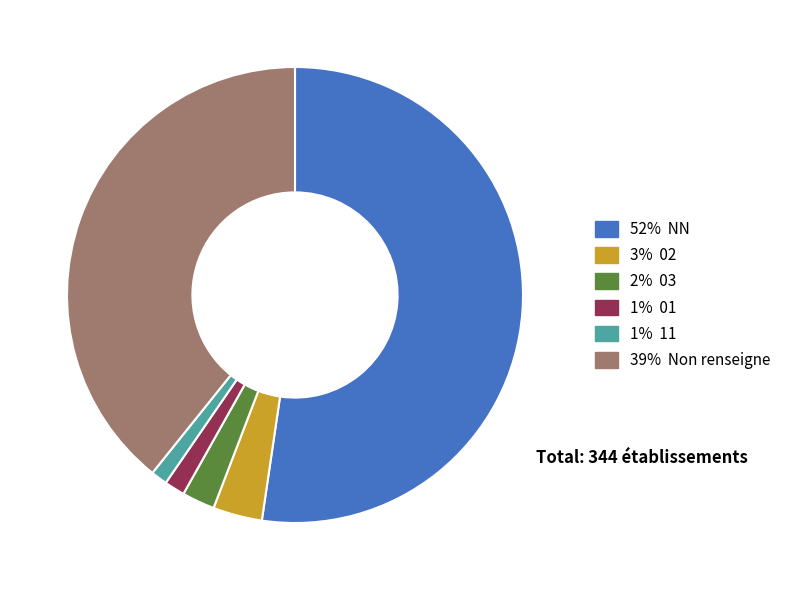

Is there a majority slice in this chart?

Yes